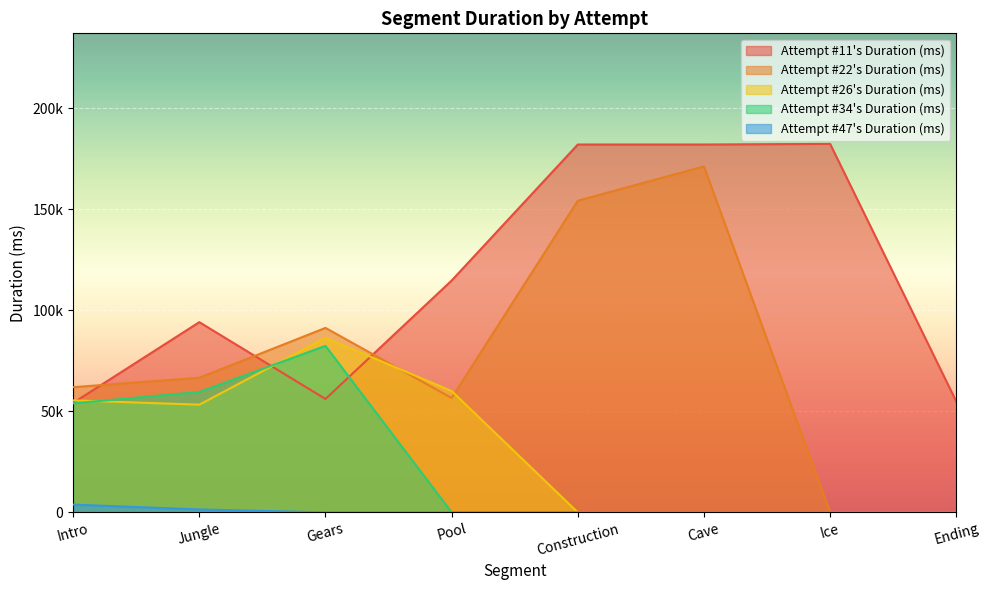

True or false: Gears has a value of 56126 at Intro.

True